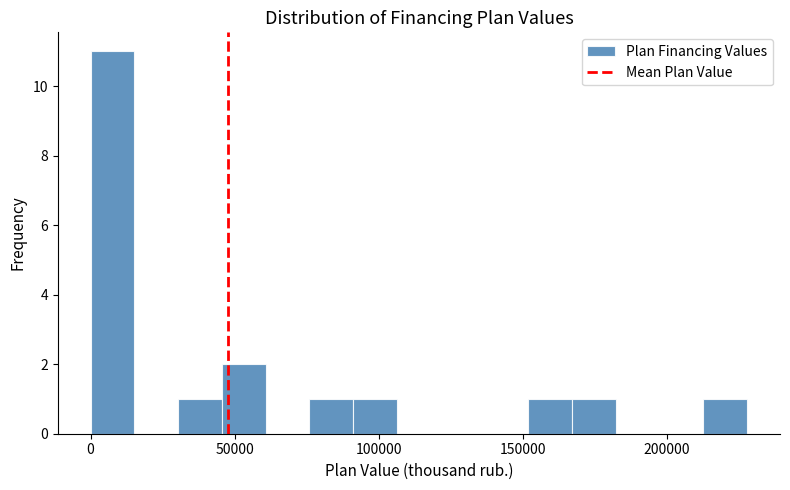

Around what value on the x-axis is the tallest bar? Give the approximate position of its centre, as read against the axis.

10000